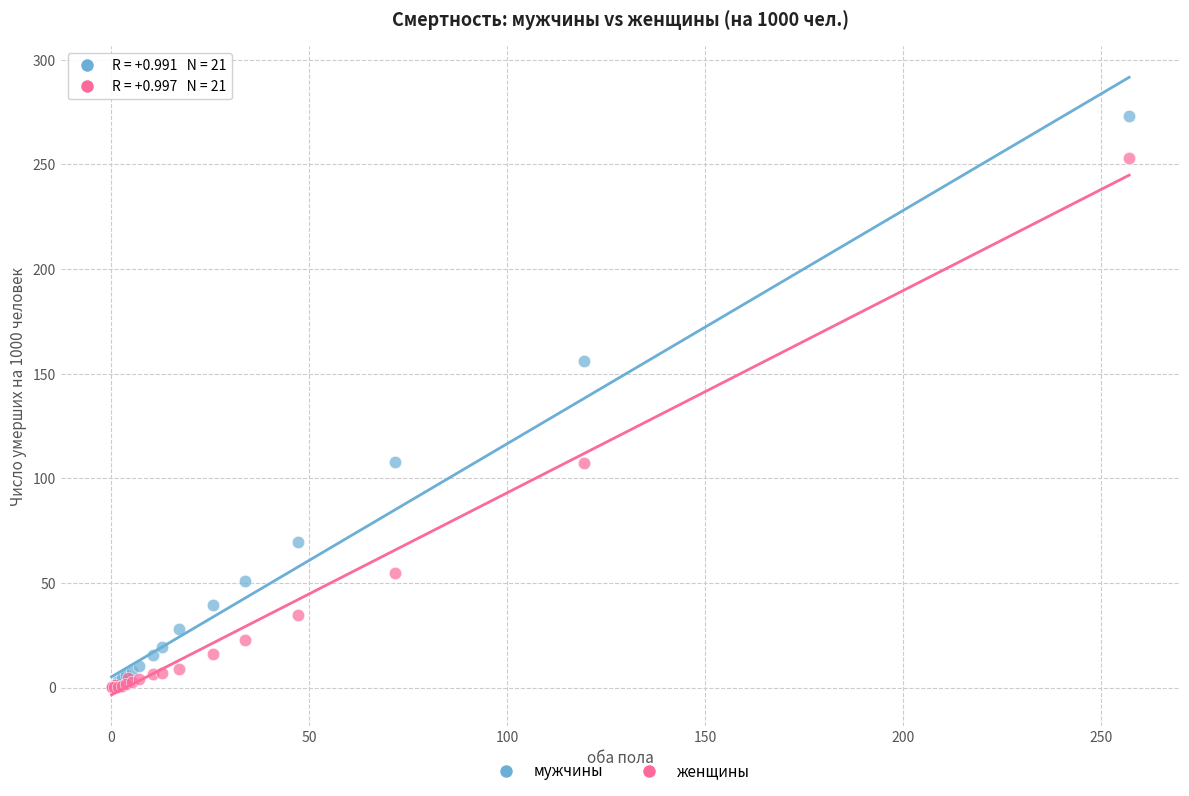

In the мужчины series, what Y value is closest to 136?

155.9